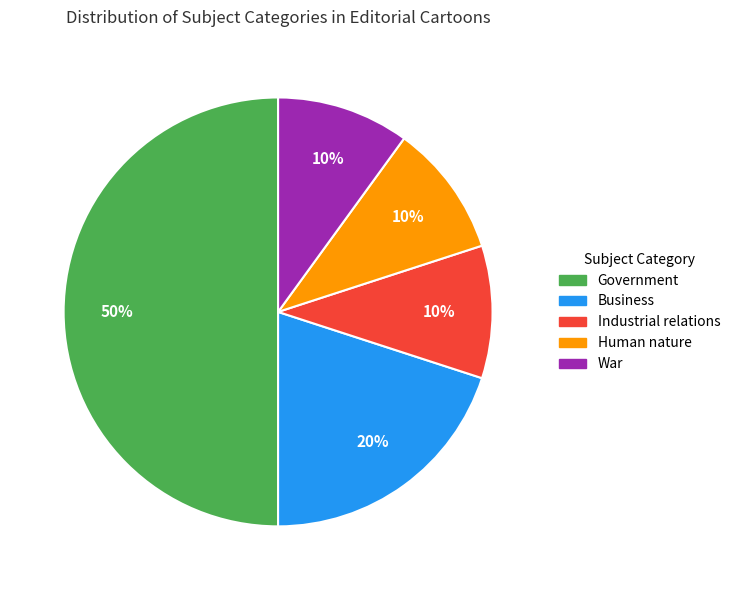

Is the sum of Government and Industrial relations greater than half?

Yes